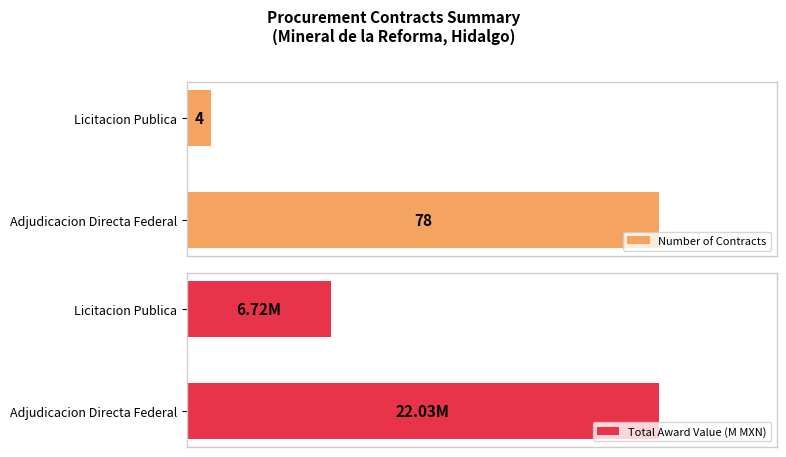

What is the value of the Total Award Value (M MXN) bar at the 2nd from the left?

6.7